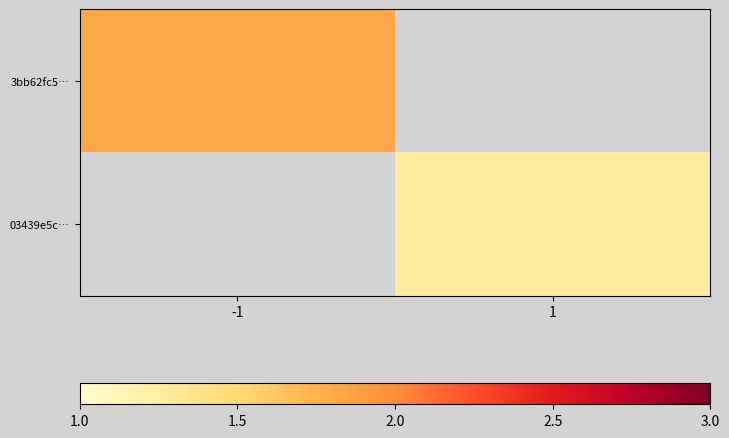

At how many categories does at least one series exceed 1?

2